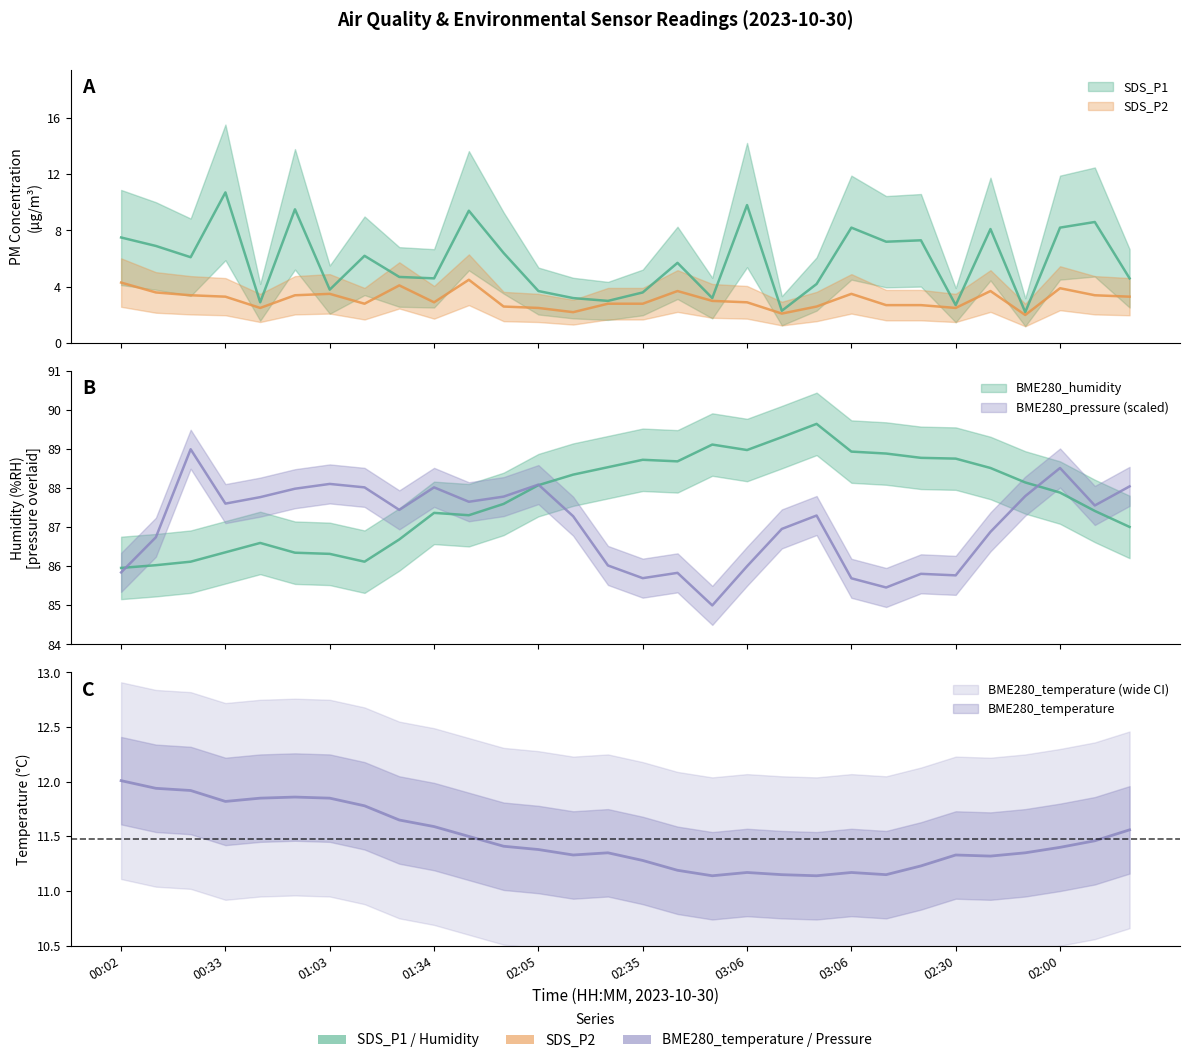

Is the value of SDS_P2 at 02:10 greater than the value of SDS_P1 at 01:03?

No